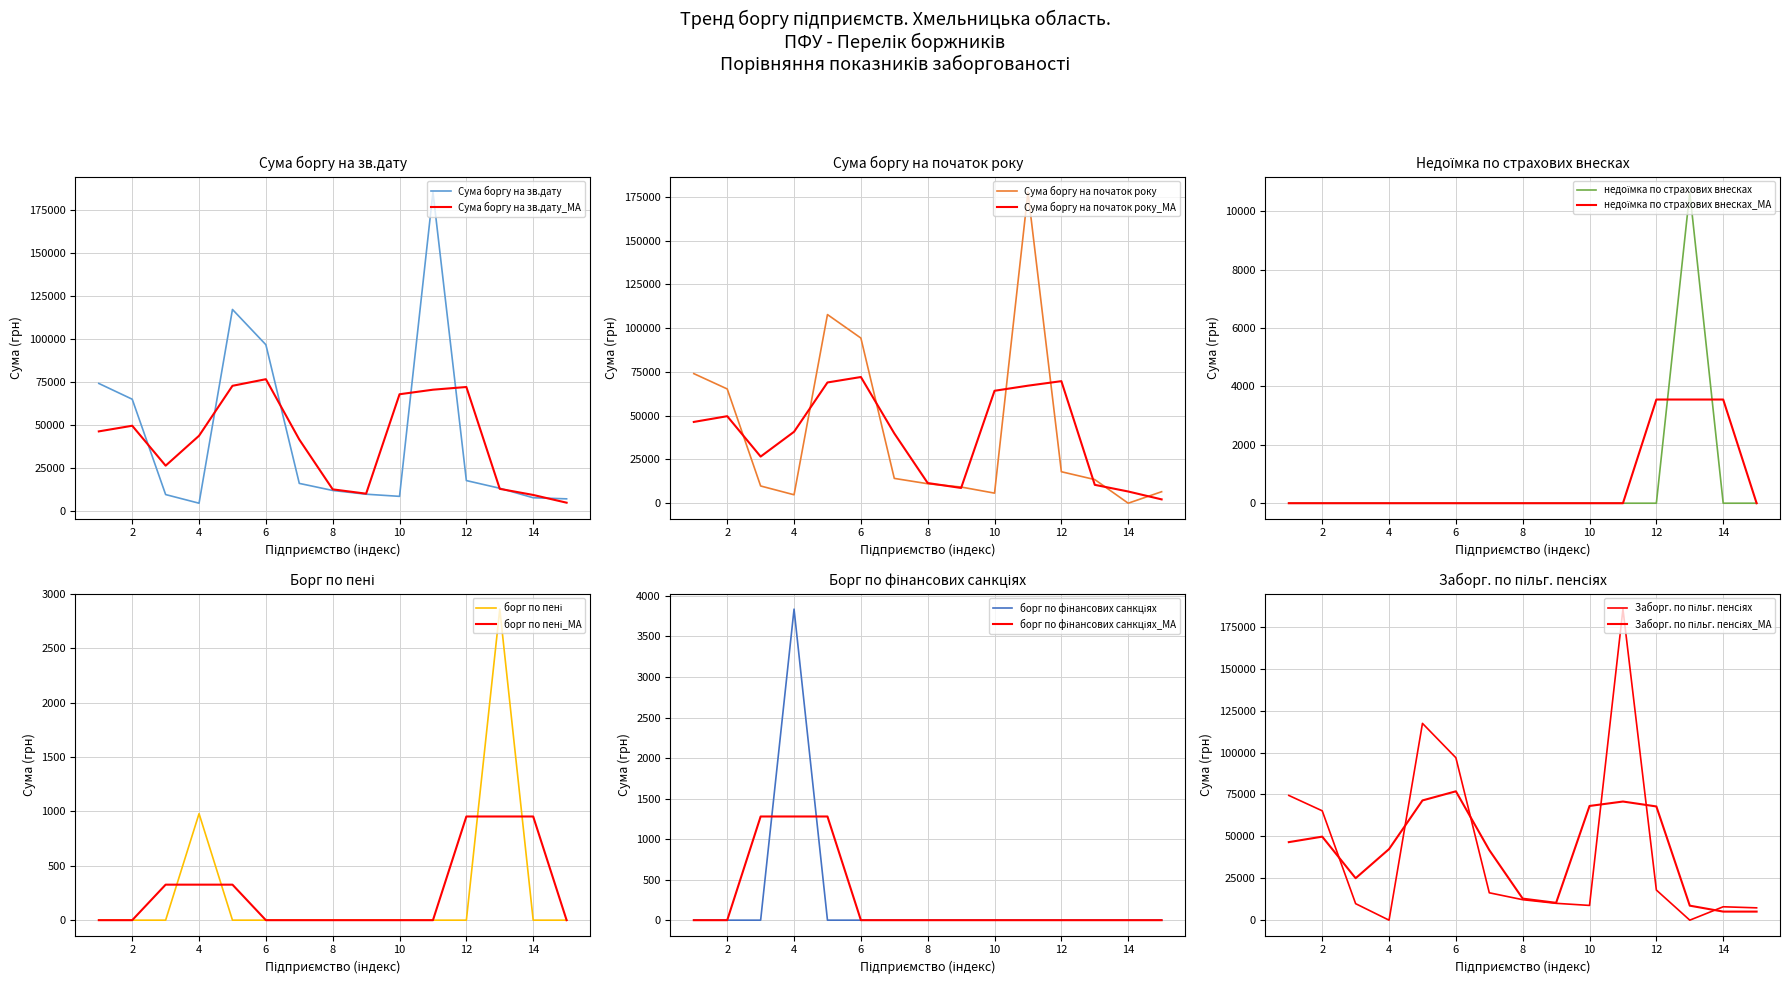

Which series has the largest range (max minus min)?

Заборг. по пільг. пенсіях